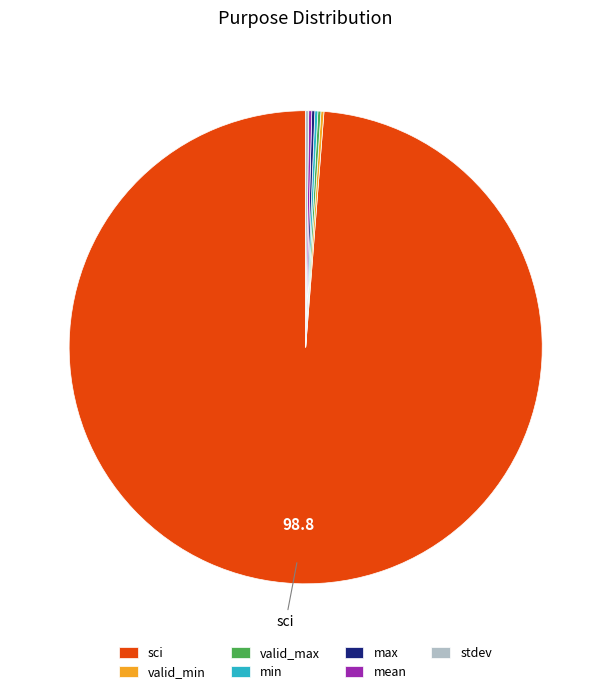

Is it true that sci is 99% of the pie?

True